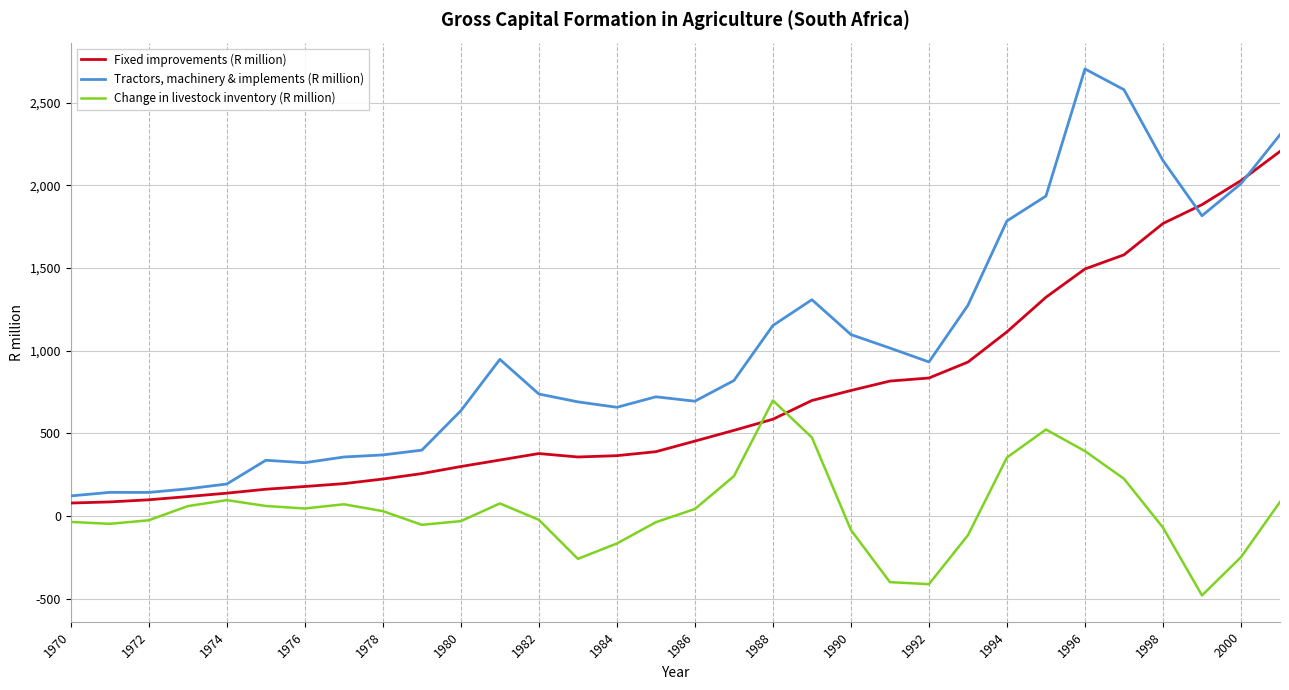

In Fixed improvements (R million), how many points are lower than both neighbors (excluding endpoints)?

1